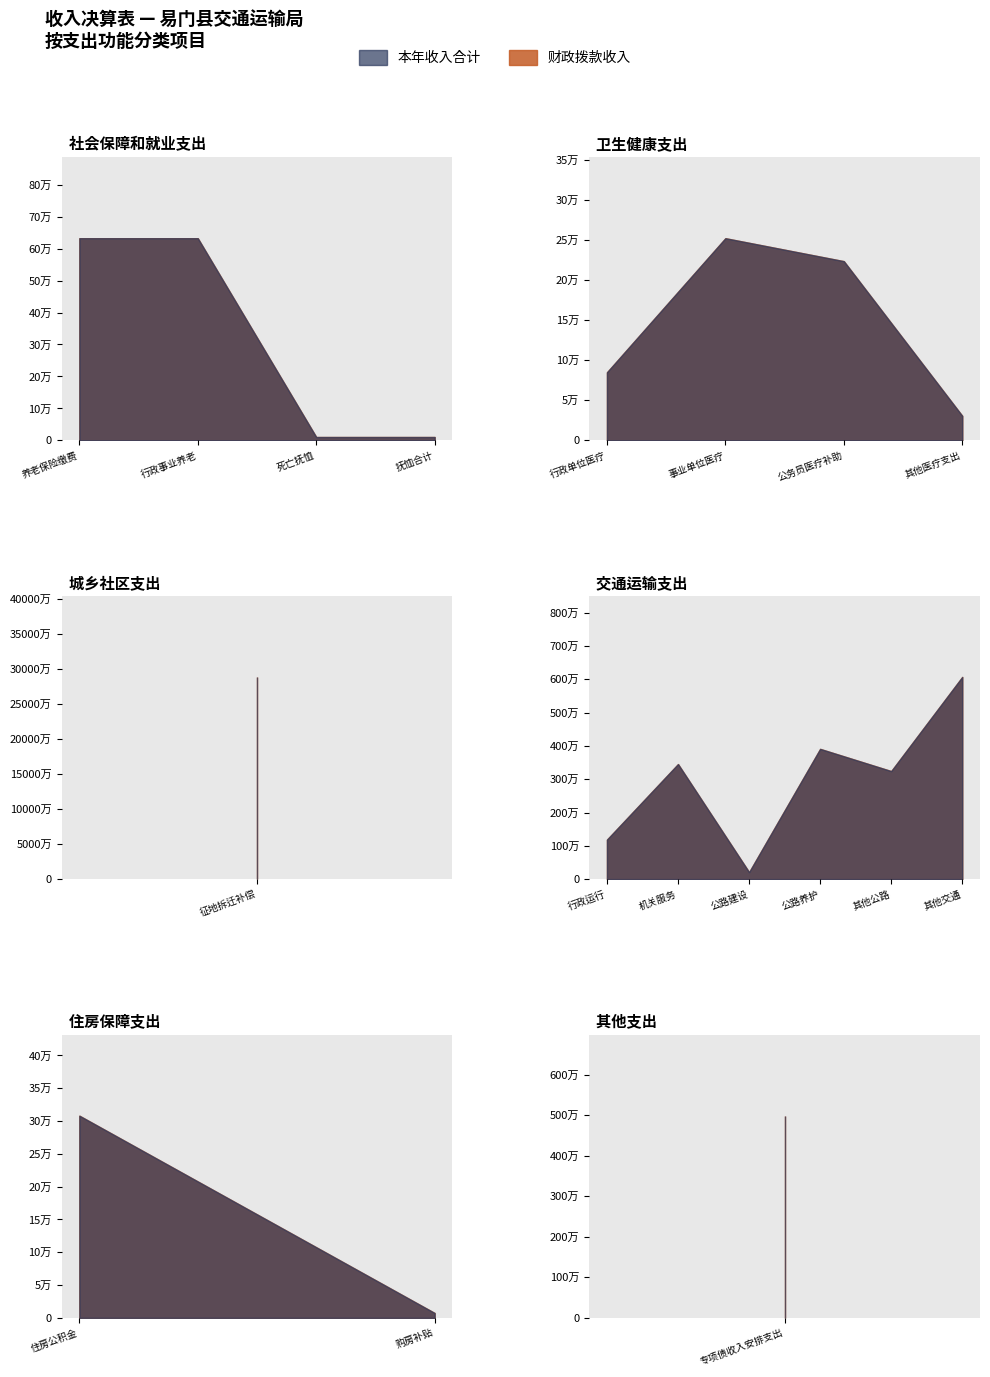

How many interior local valleys does the 财政拨款收入 series have?

2